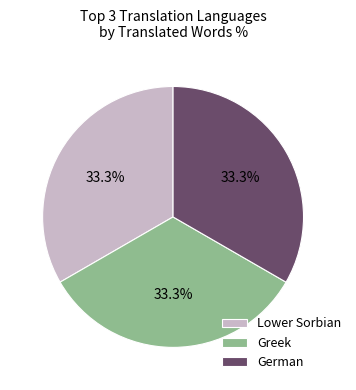

What percentage is the Lower Sorbian slice, to the nearest percent?

33%